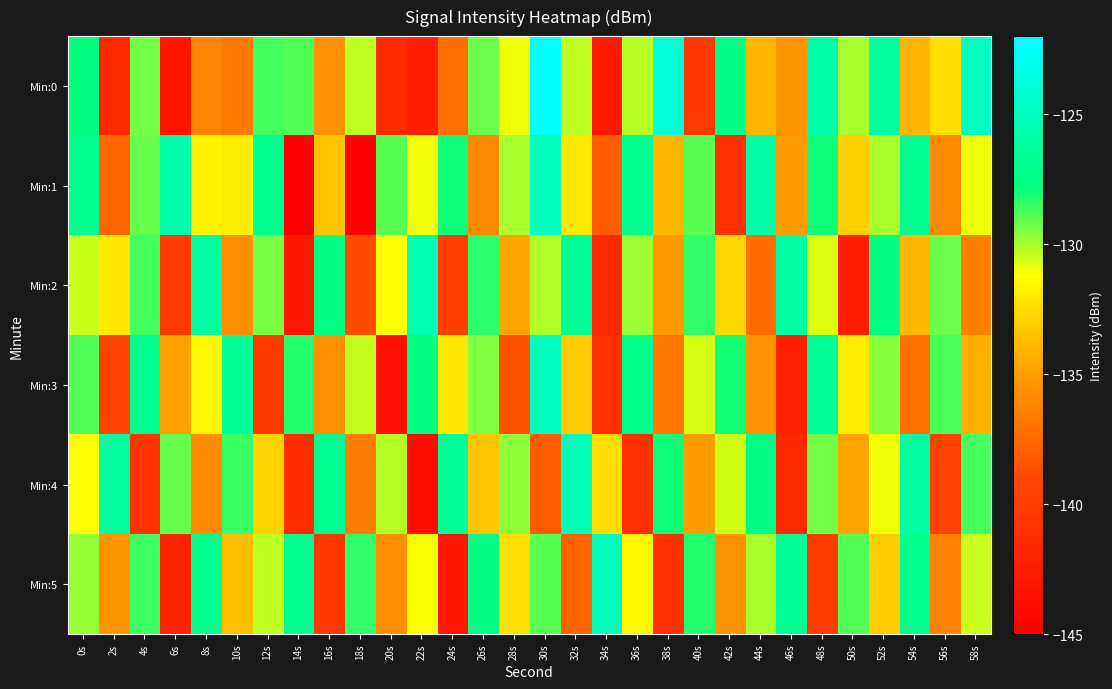

Rank the series by their maximum value, from highest to lowest.

Min:0, Min:3, Min:1, Min:5, Min:4, Min:2